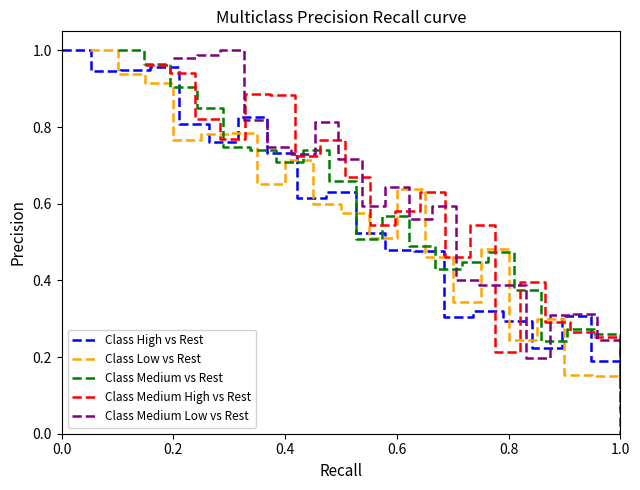

How many interior local valleys does the Class Medium Low vs Rest series have?

4